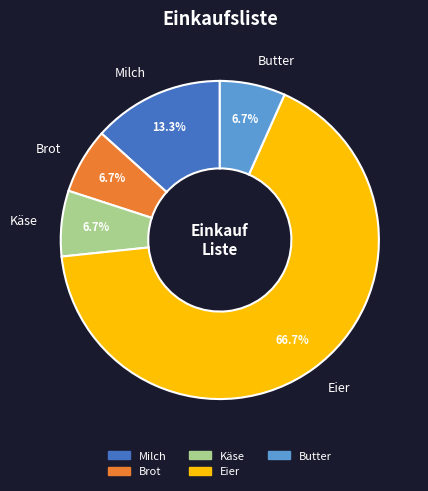

How many slices are in this pie chart?

5